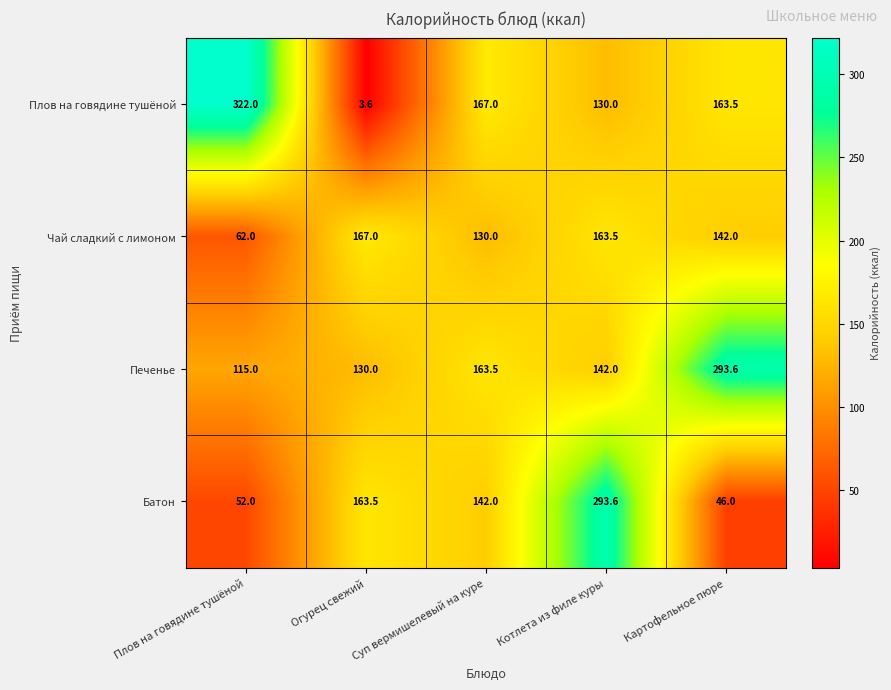

What is the sum of the Батон values at Огурец свежий and Суп вермишелевый на куре?

305.5